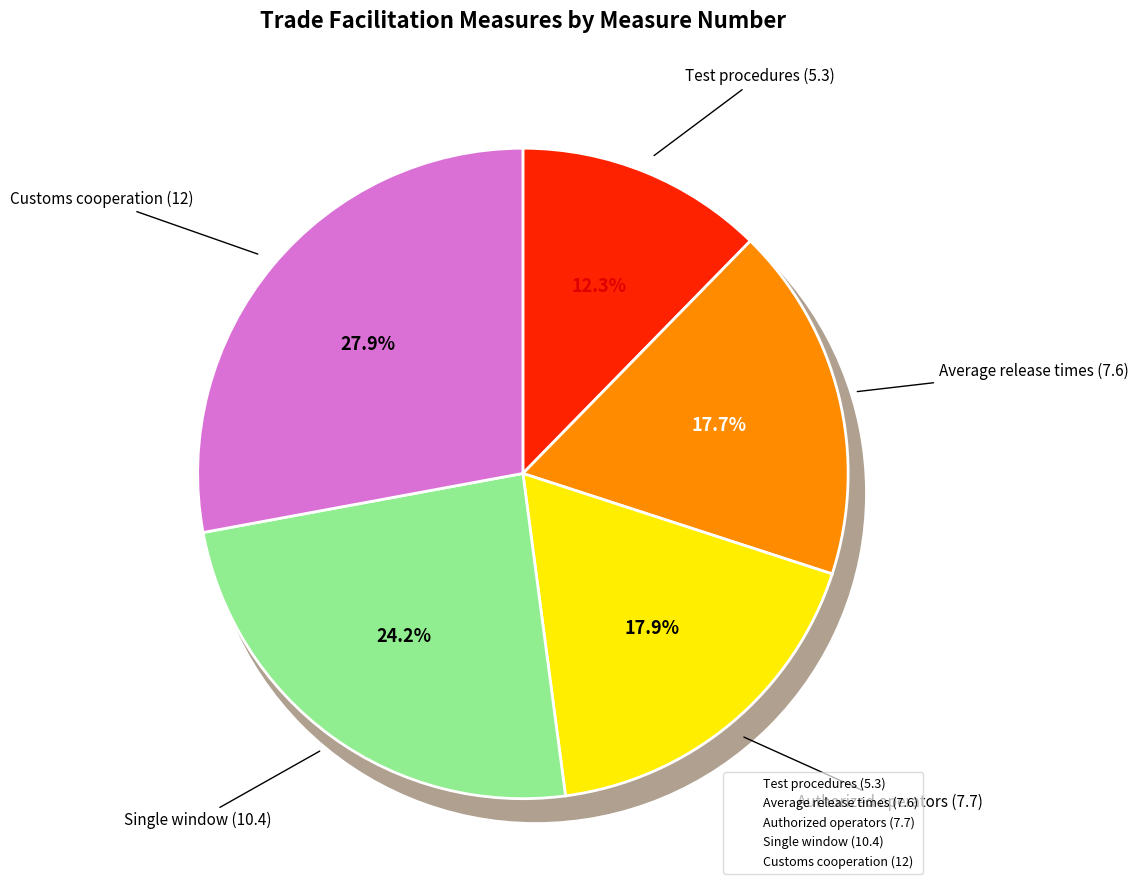

To the nearest percent, what is the difference between the largest and smallest slice percentages?

16%